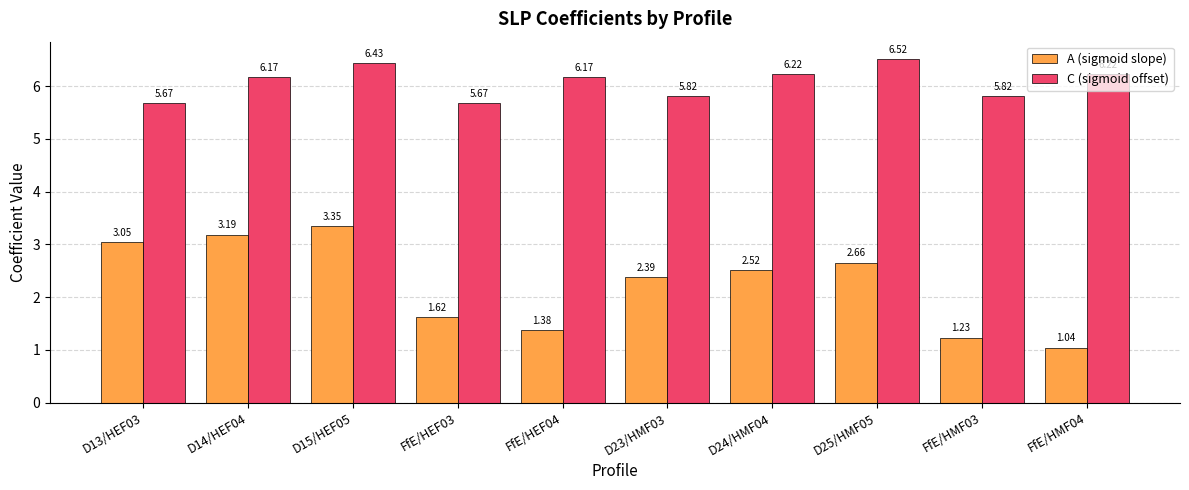

Count the number of categories in the chart.

10